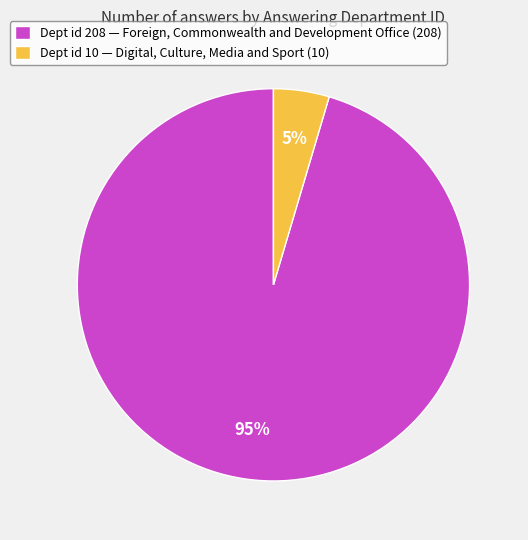

To the nearest percent, what portion does Dept id 10 — Digital, Culture, Media and Sport (10) represent?

5%